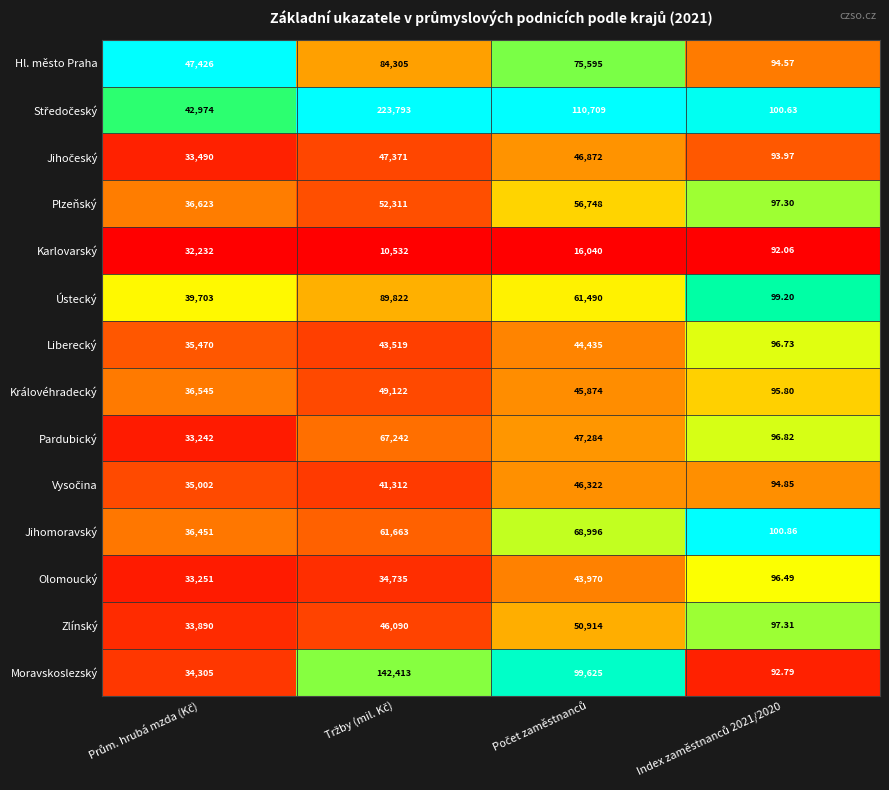

Between Prům. hrubá mzda (Kč) and Počet zaměstnanců, which series saw the biggest shift?

Moravskoslezský